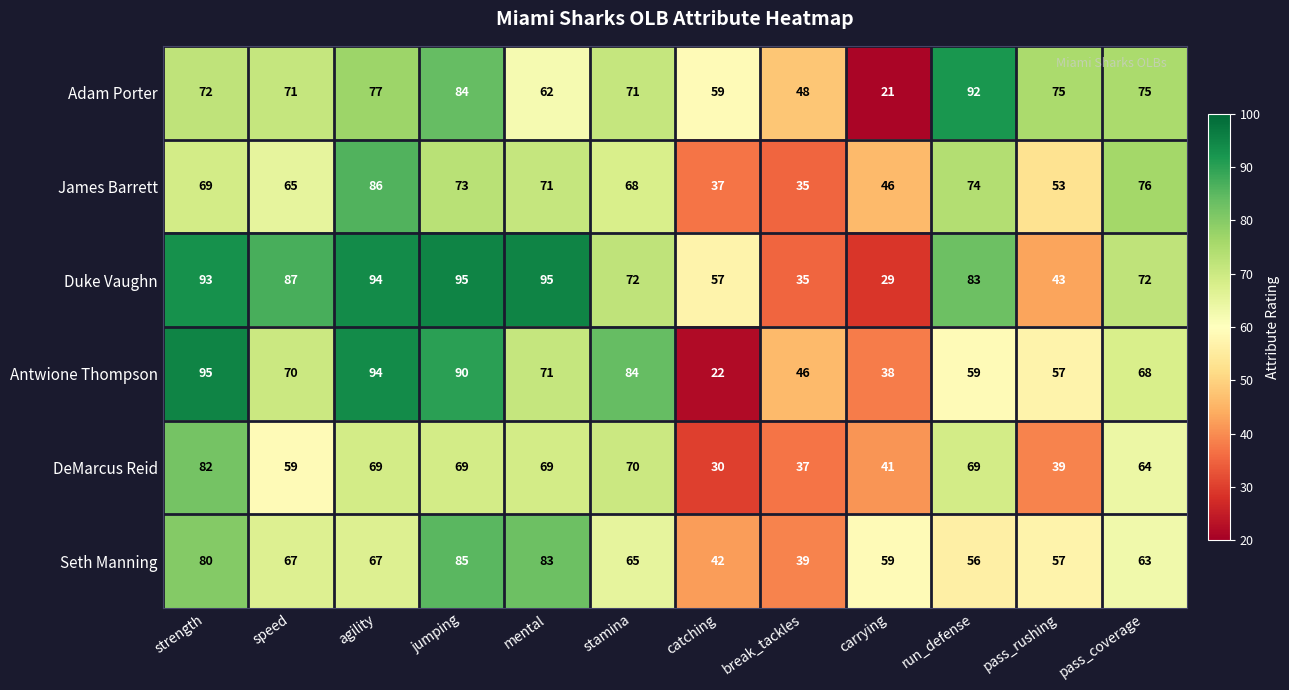

What is the spread (max minus min) of values at jumping?

26